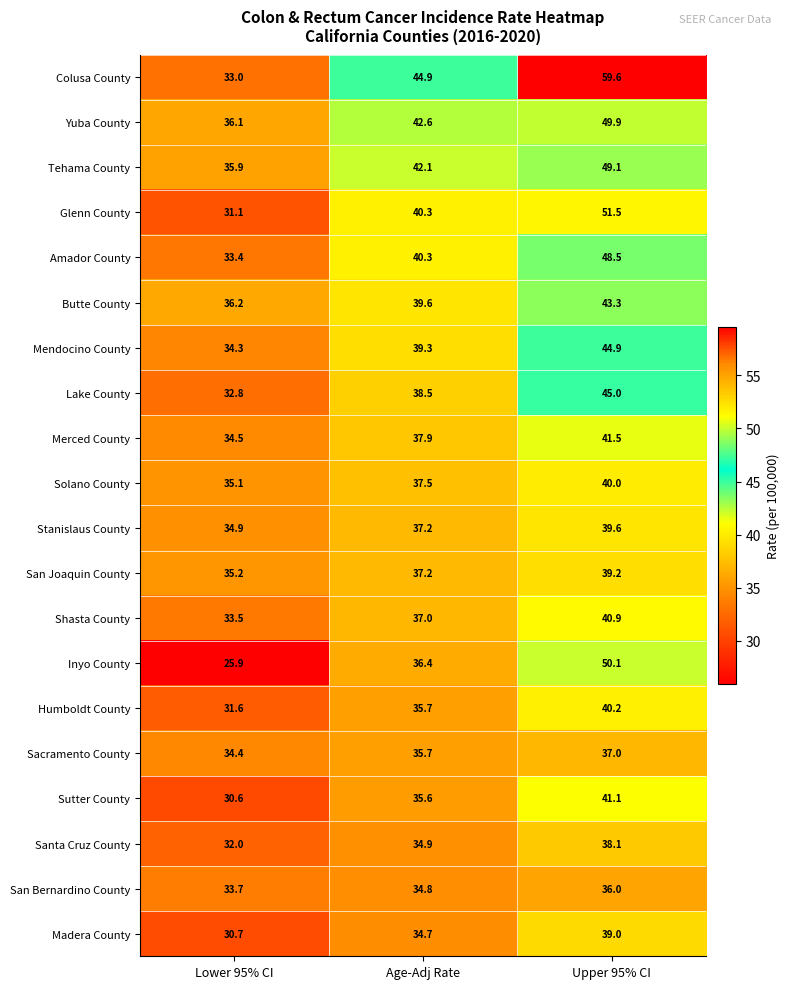

What is the spread (max minus min) of values at Upper 95% CI?

23.6